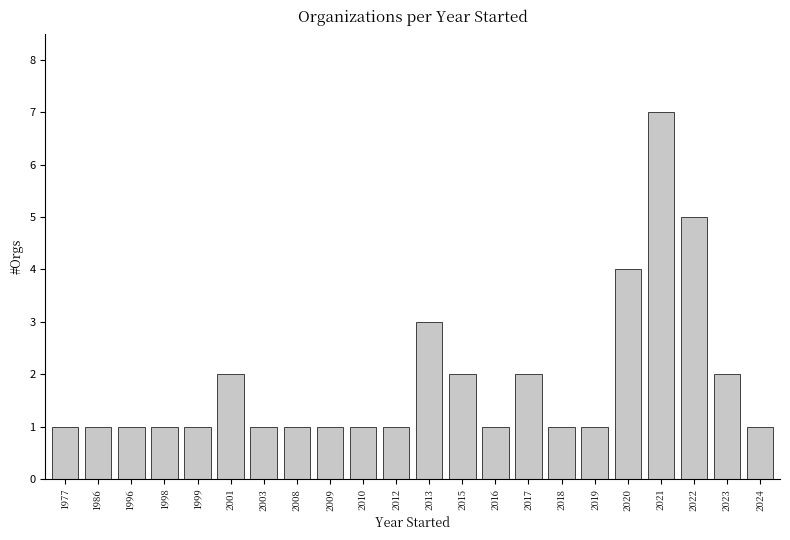

What is the difference between the maximum and minimum values?

6